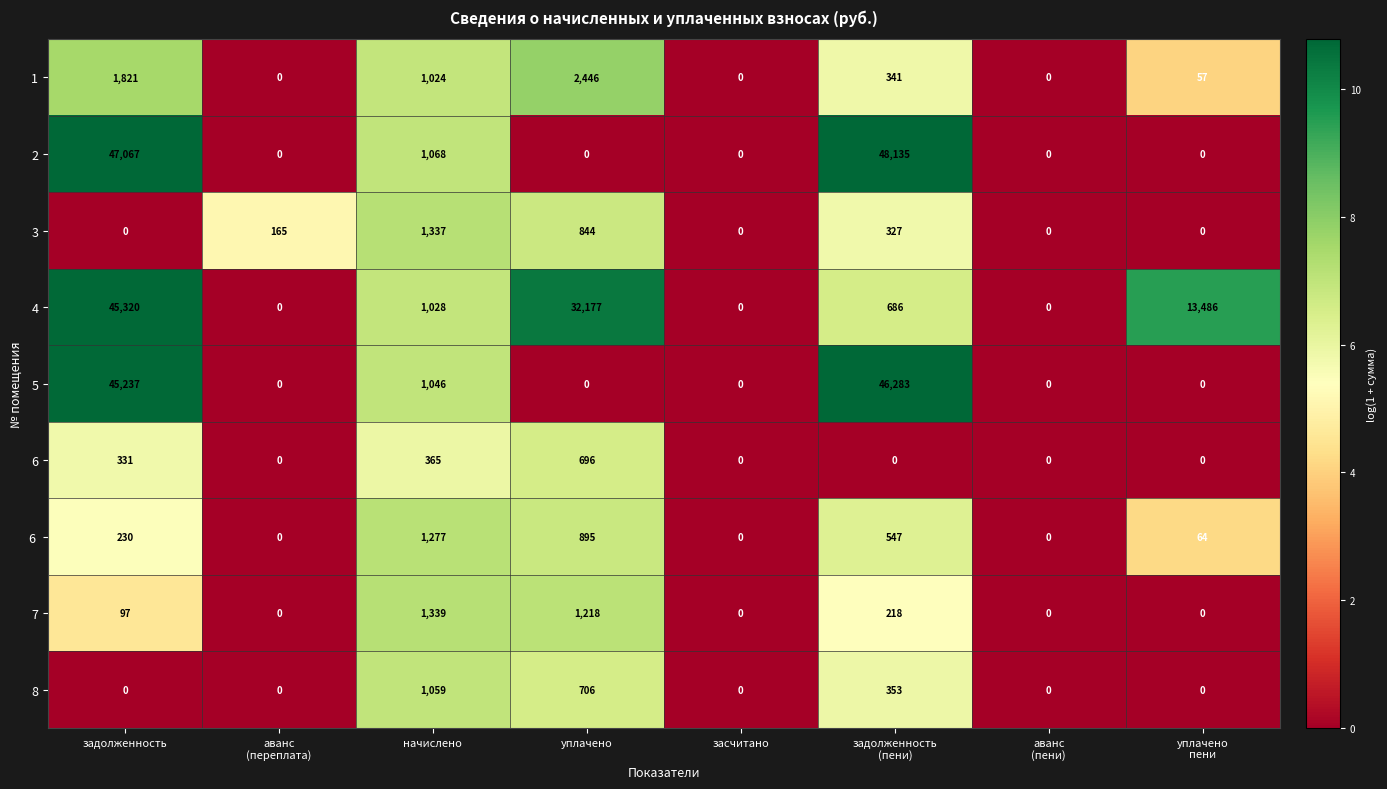

At how many categories does at least one series exceed 3?

6